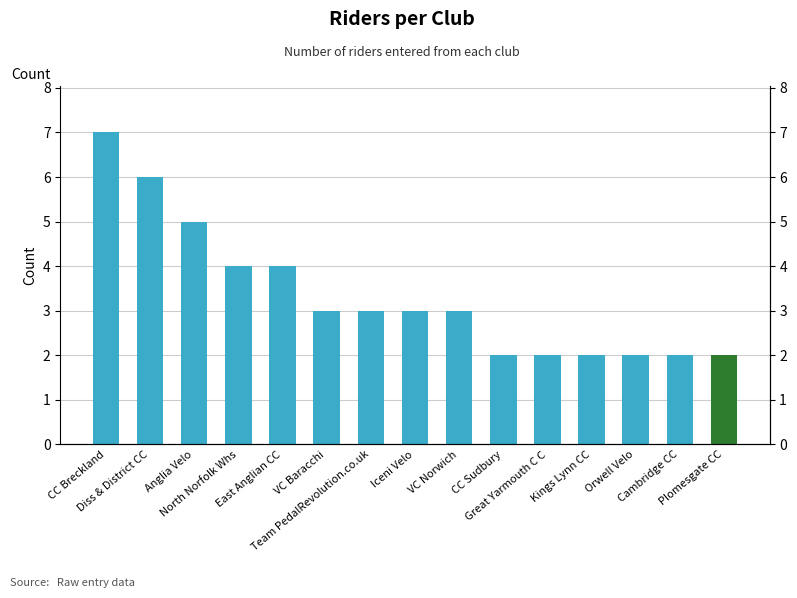

Rank the categories by value from highest to lowest.

CC Breckland, Diss & District CC, Anglia Velo, North Norfolk Whs, East Anglian CC, VC Baracchi, Team PedalRevolution.co.uk, Iceni Velo, VC Norwich, CC Sudbury, Great Yarmouth C C, Kings Lynn CC, Orwell Velo, Cambridge CC, Plomesgate CC